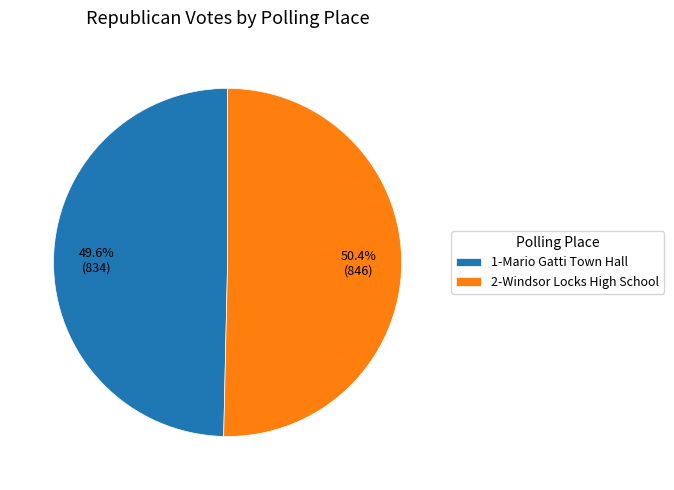

To the nearest percent, what is the difference between the 1-Mario Gatti Town Hall and 2-Windsor Locks High School slice percentages?

1%